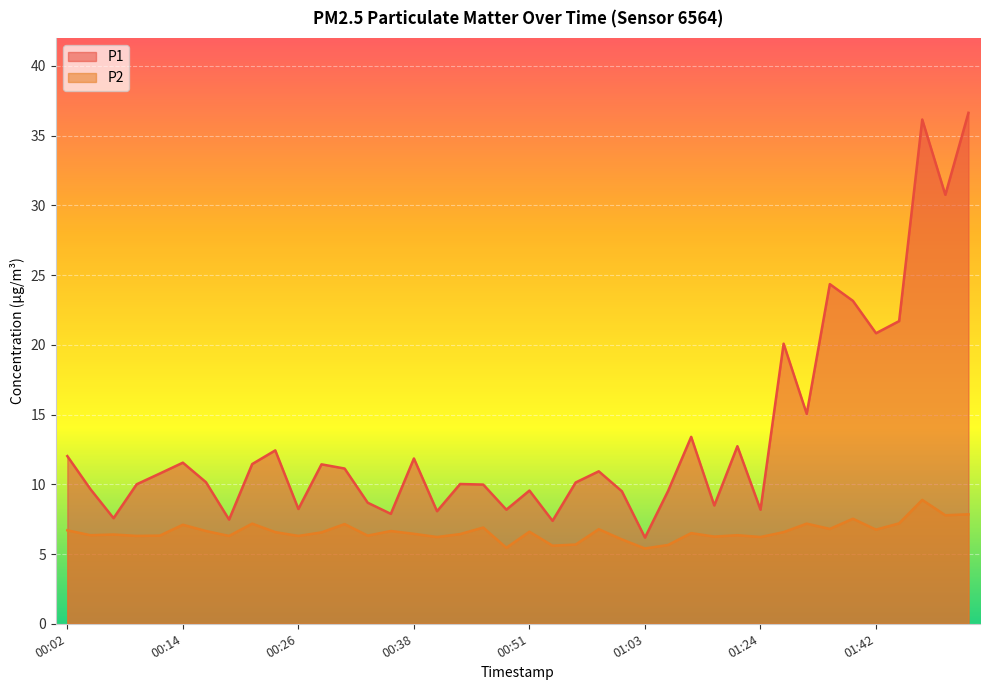

Which has a higher value, 00:09 or 00:53?

00:09